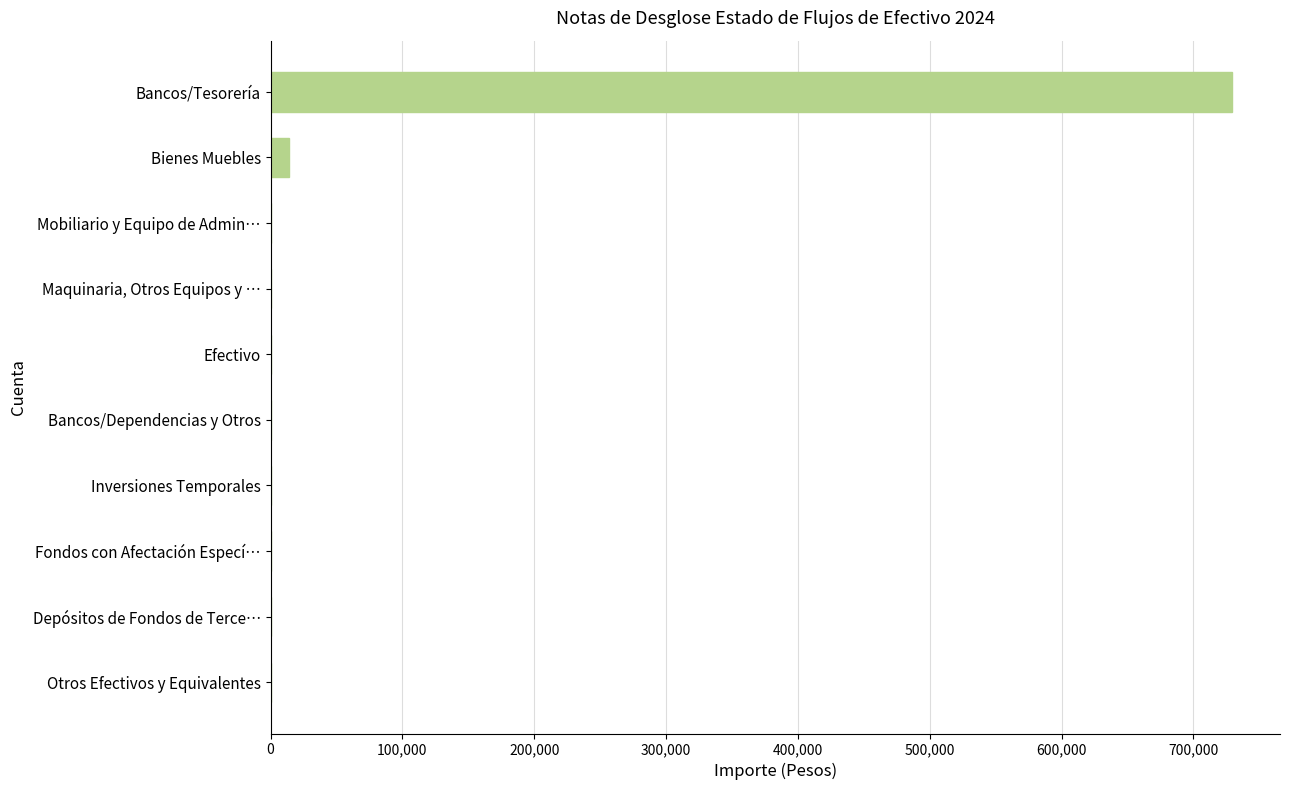

How many values exceed 0?

2